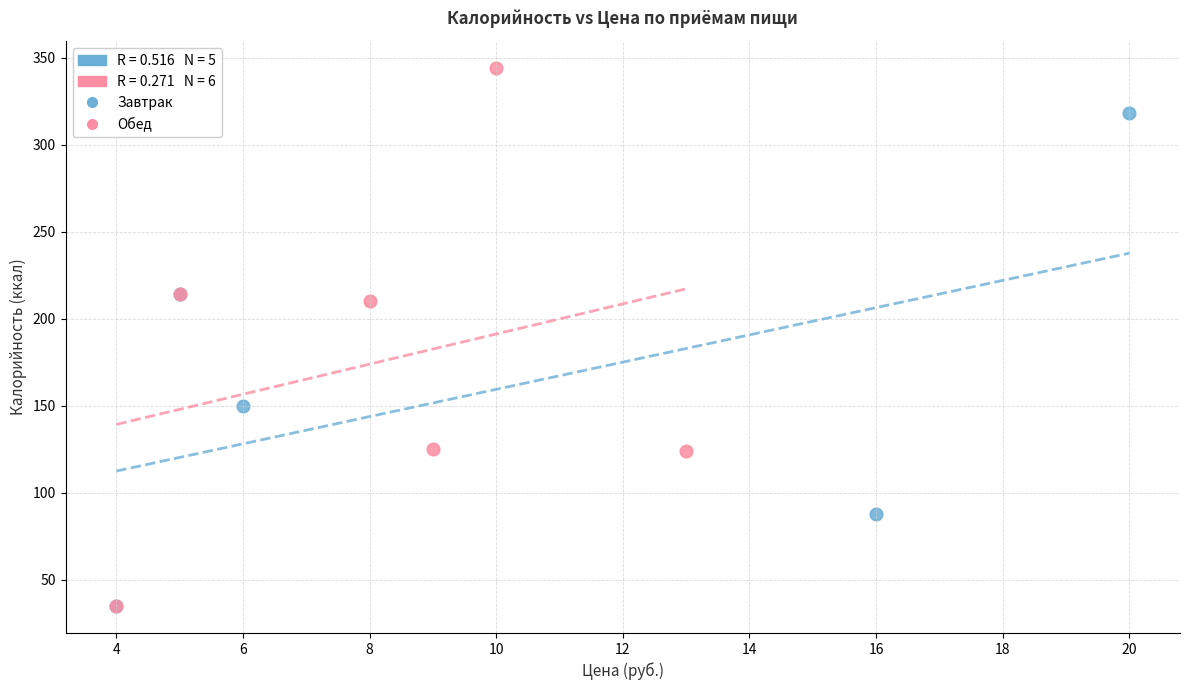

Which series has the largest Y range (max minus min)?

Обед